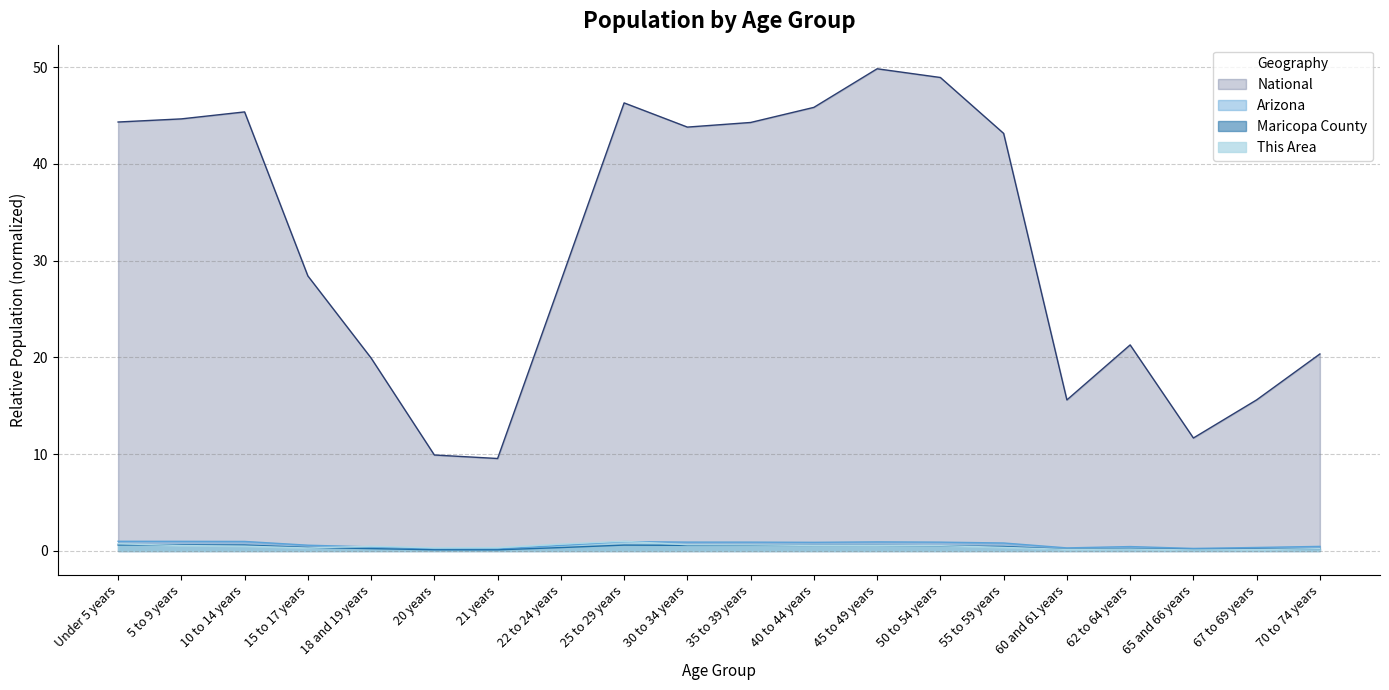

Which series has the widest spread of values?

National